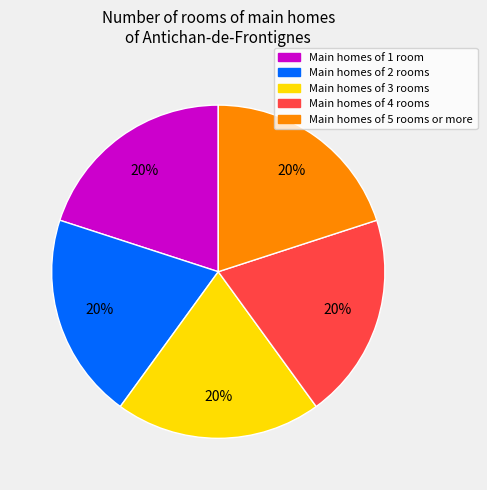

Is there any slice that represents more than half of the pie?

No